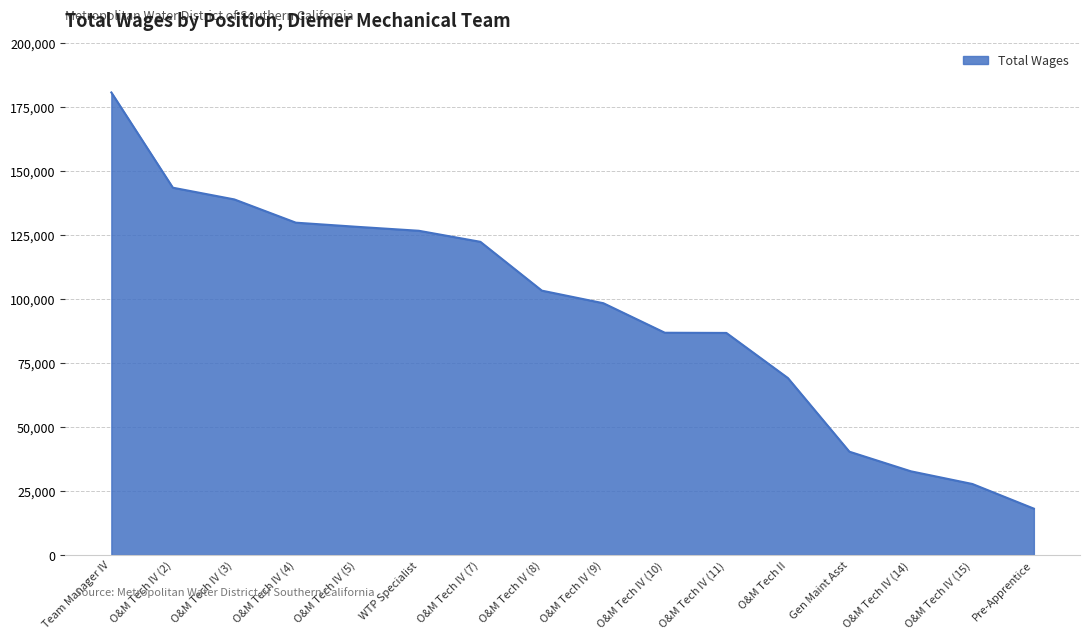

Approximately how many times larger is the value at WTP Specialist compared to O&M Tech II?

1.8